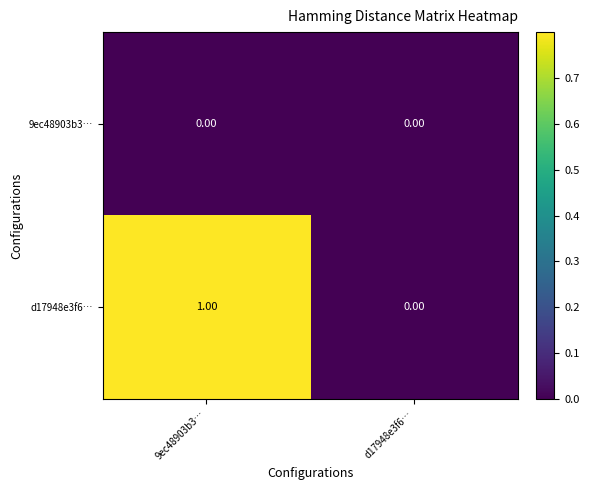

Which series has the widest spread of values?

d17948e3f6…